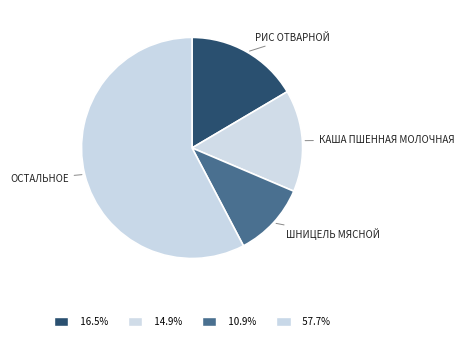

How many segments does this pie chart have?

4